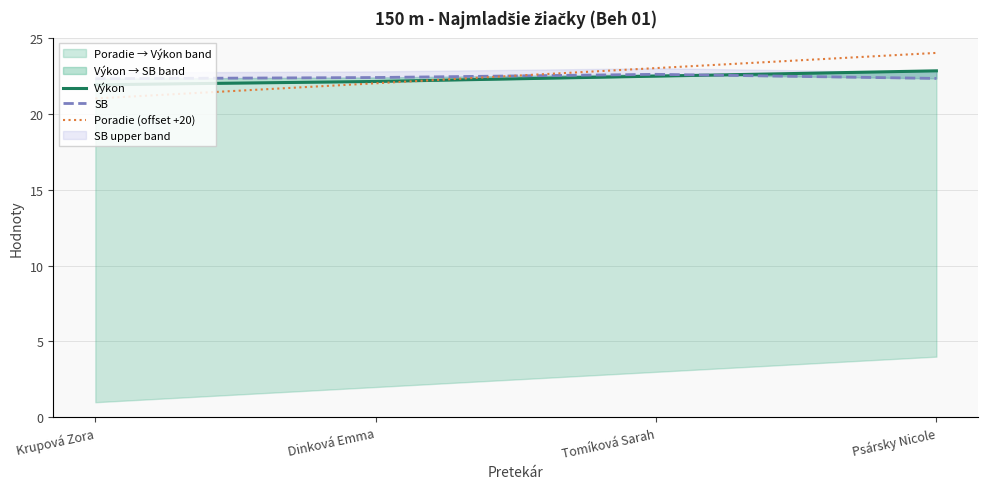

What is the highest value of the Poradie (offset +20) series?

24